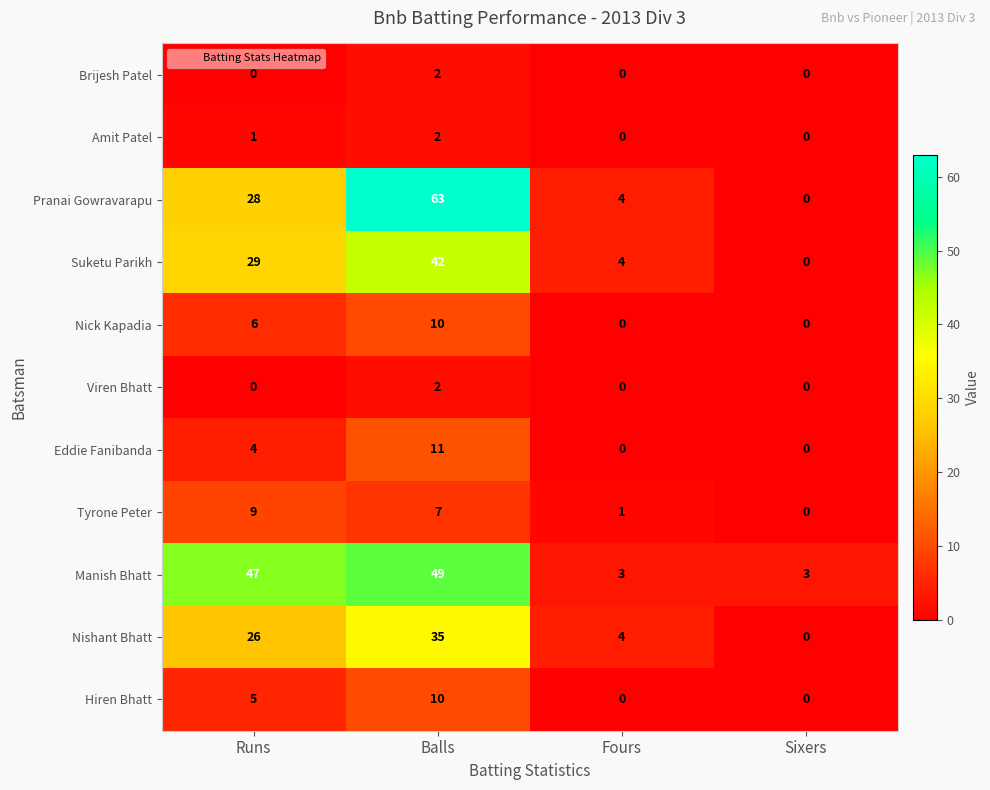

Which series changed the most between Runs and Balls?

Pranai Gowravarapu